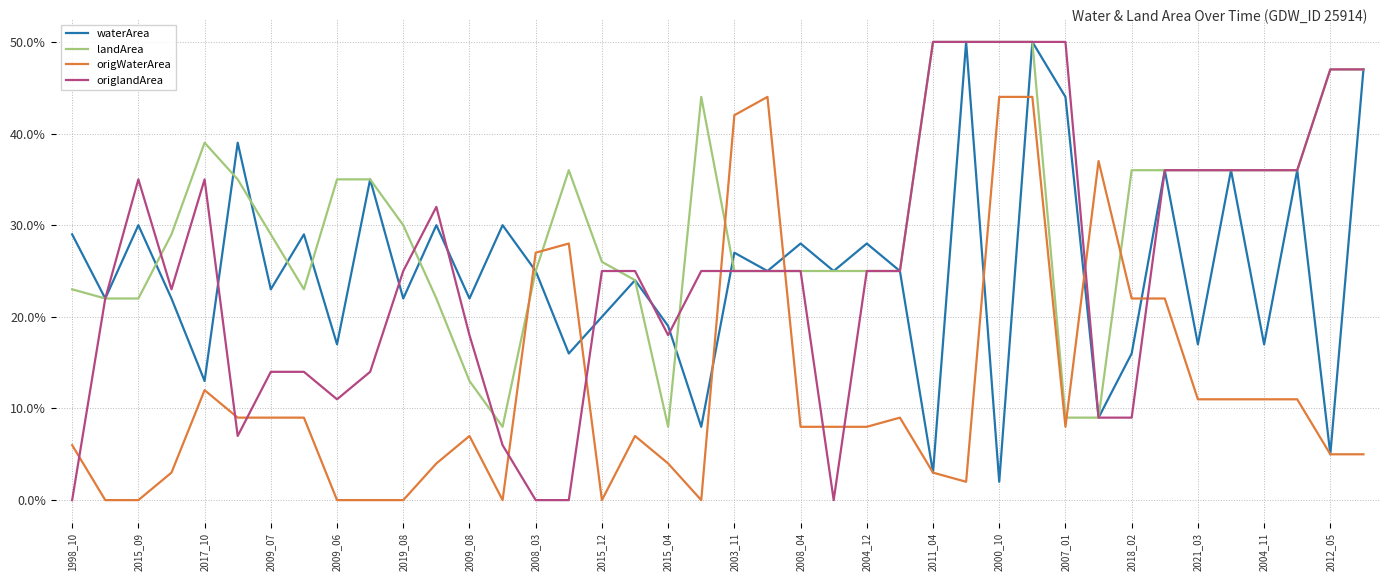

True or false: waterArea and origWaterArea intersect in this chart.

True